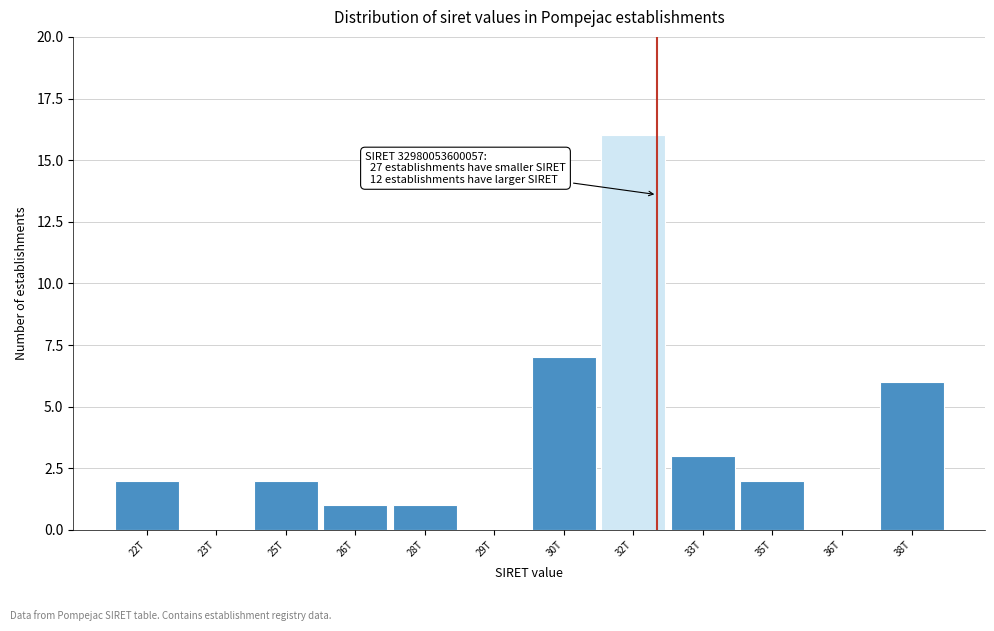

Reading right to left, transcribe all the data shown in this chart.

38T=6	36T=0	35T=2	33T=3	32T=16	30T=7	29T=0	28T=1	26T=1	25T=2	23T=0	22T=2